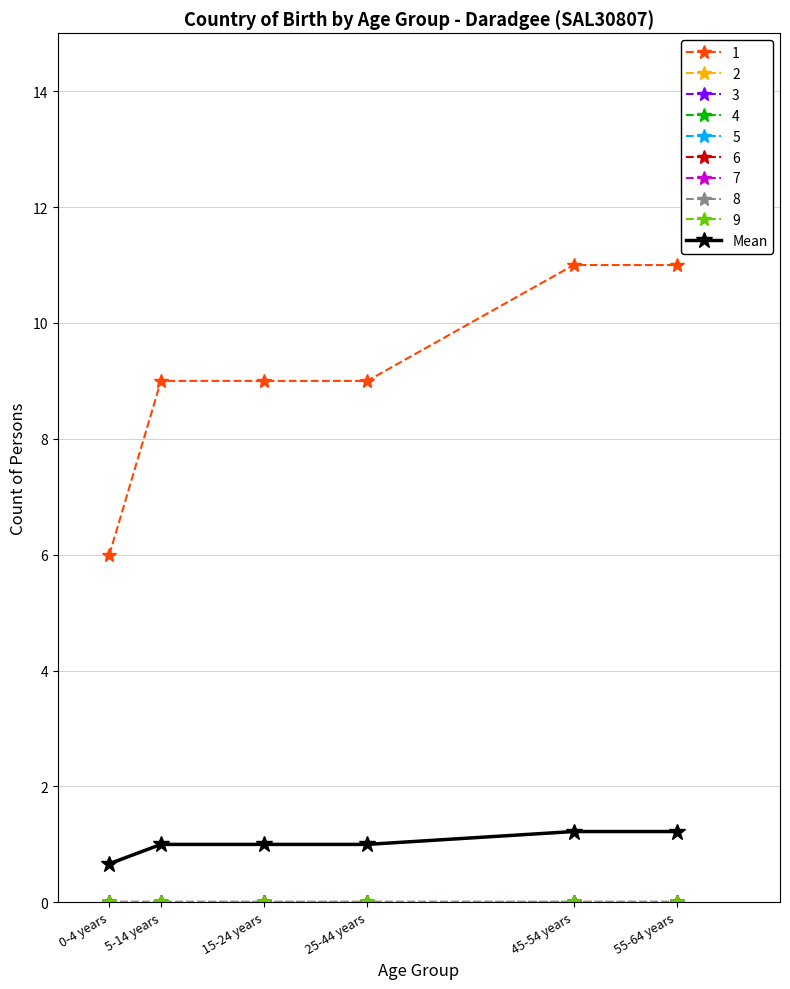

Is this an area chart (filled region under the line)?

No